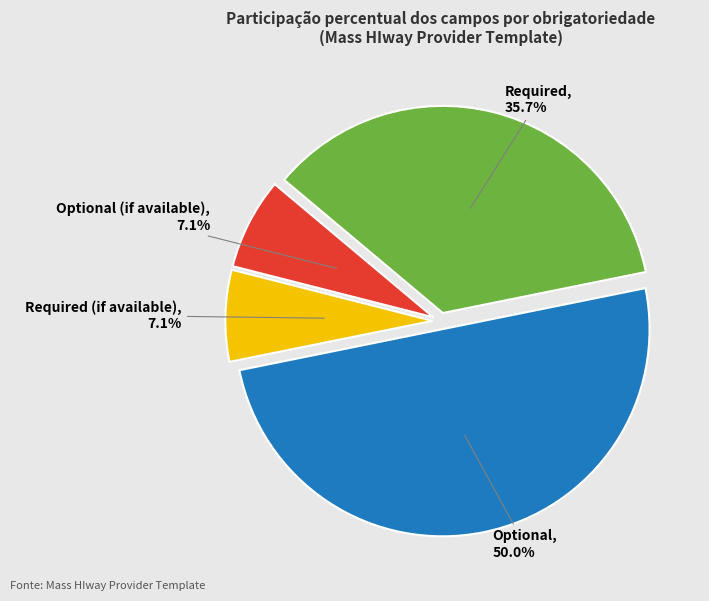

How many segments does this pie chart have?

4